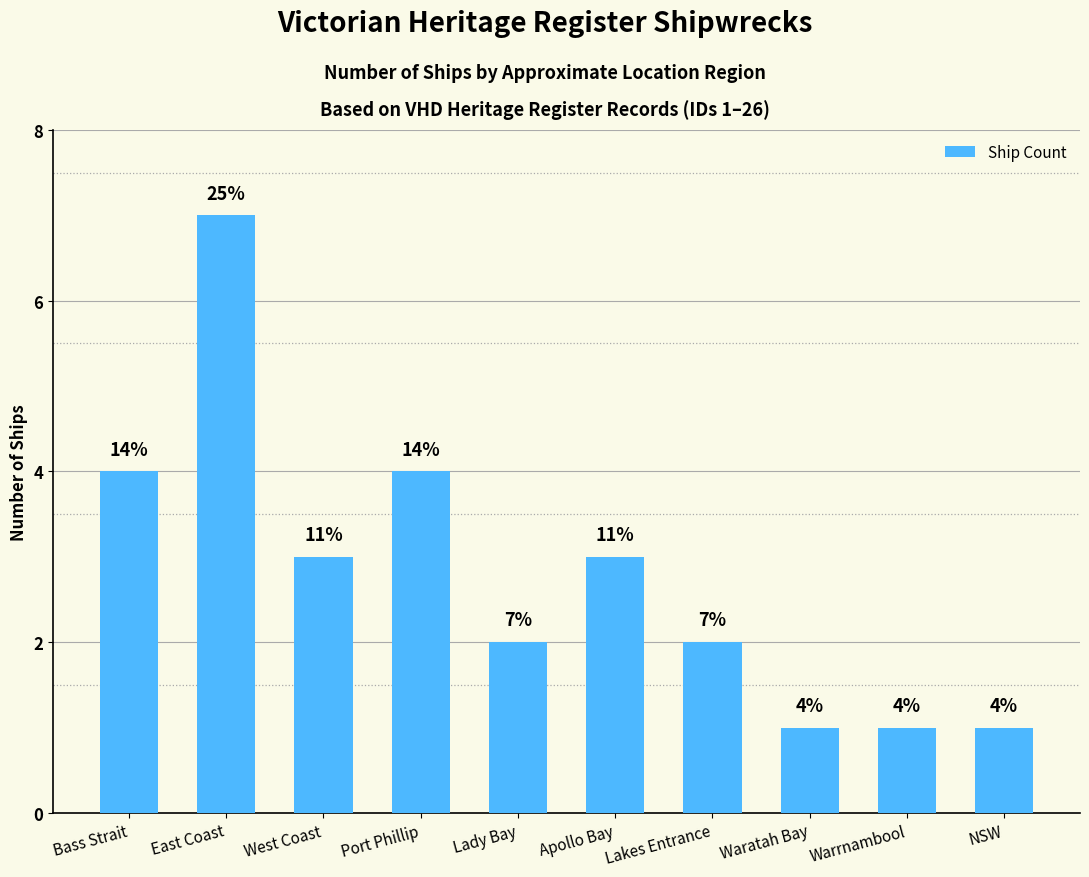

True or false: the data shows 1 at West Coast.

False